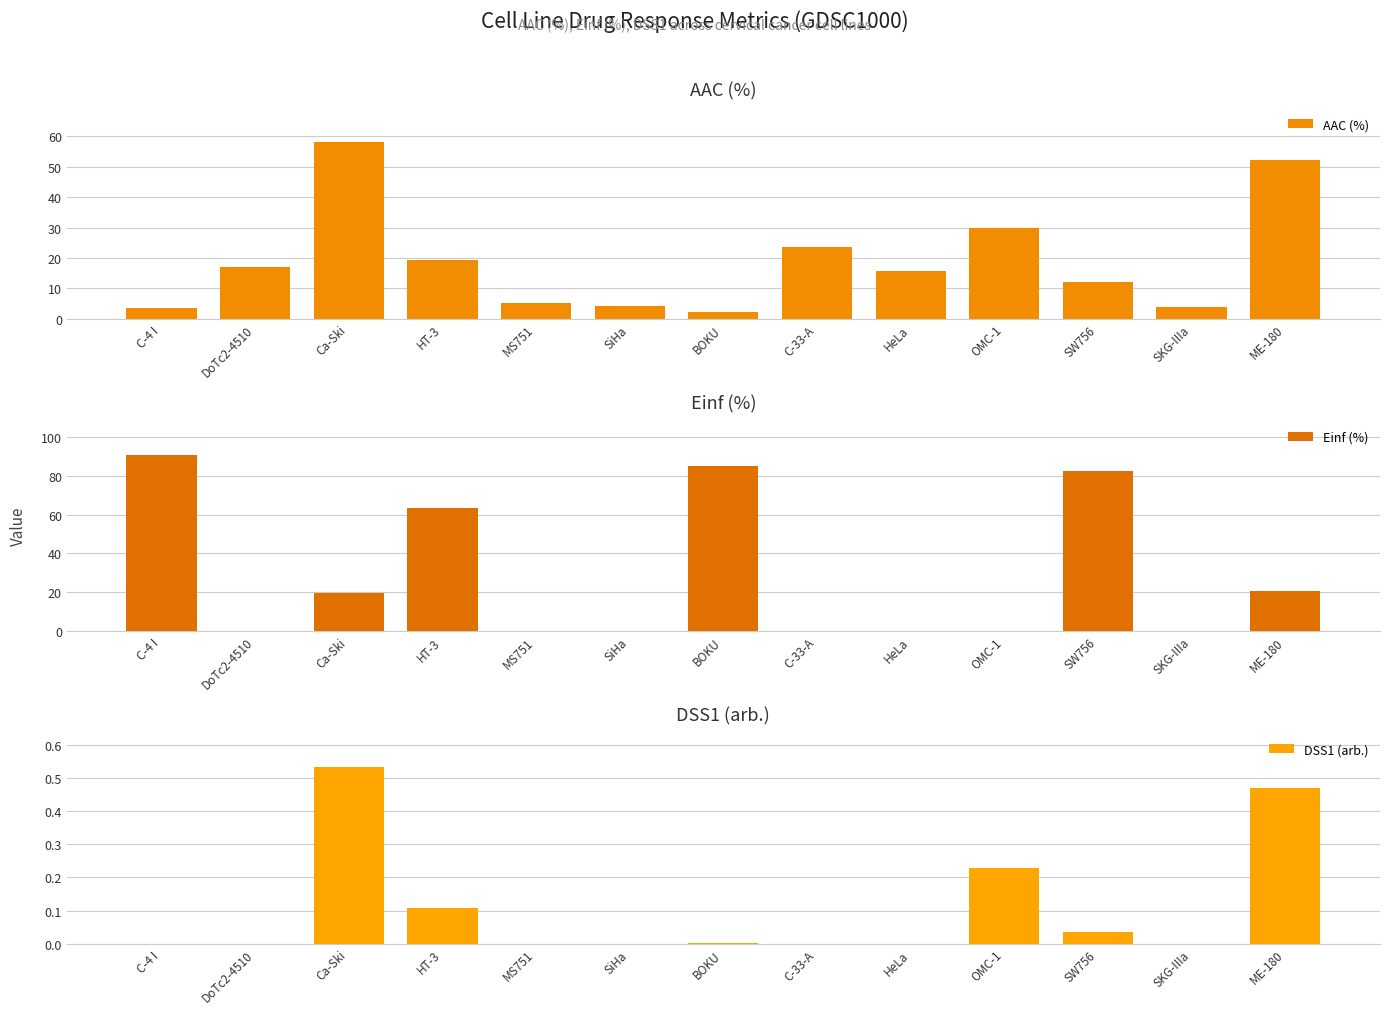

What is the greatest value displayed?

90.9